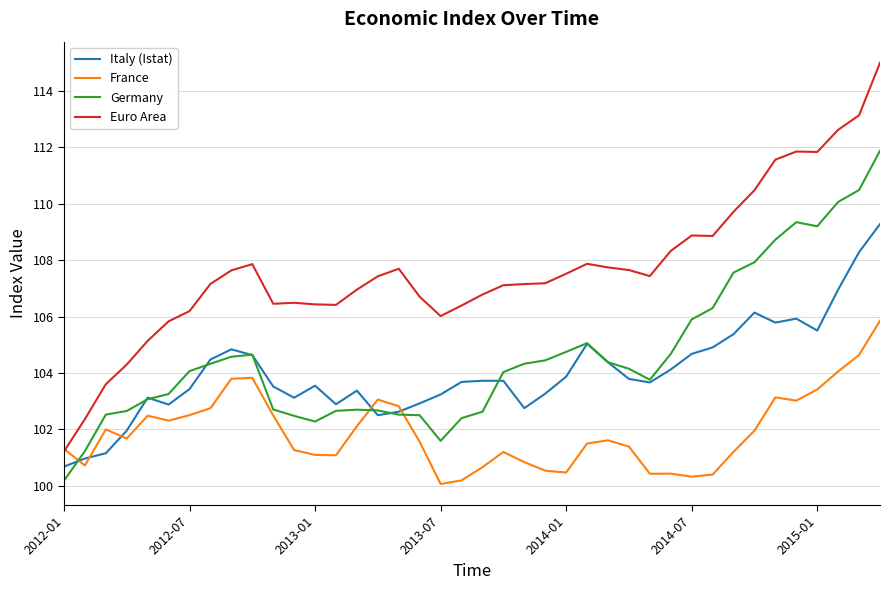

Rank the series by their maximum value, from highest to lowest.

Euro Area, Germany, Italy (Istat), France